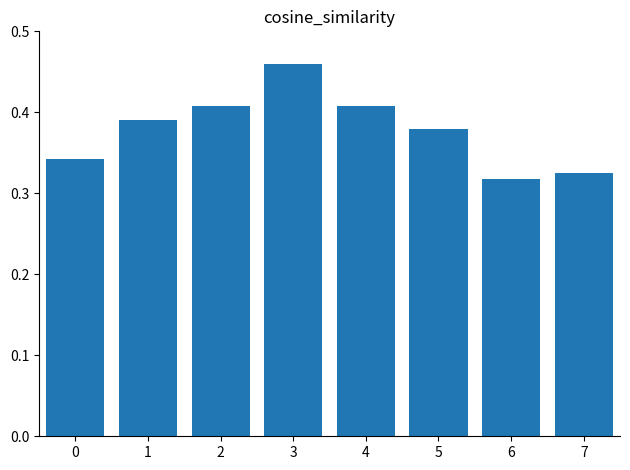

What is the sum of all values?

3.0